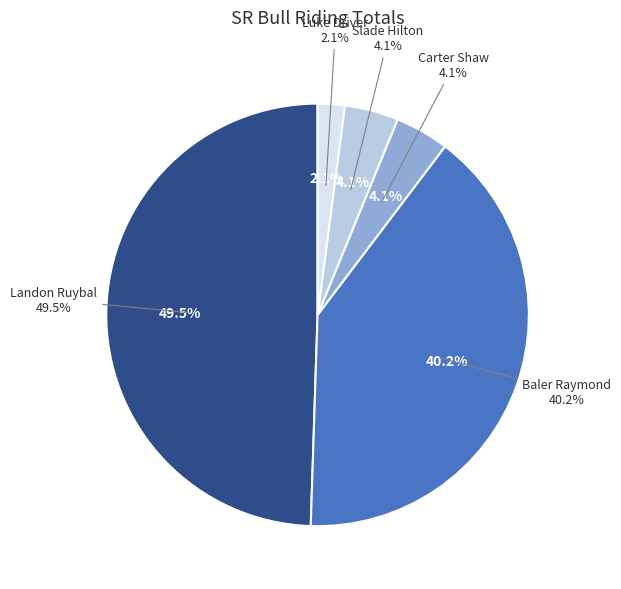

How many slices are in this pie chart?

5